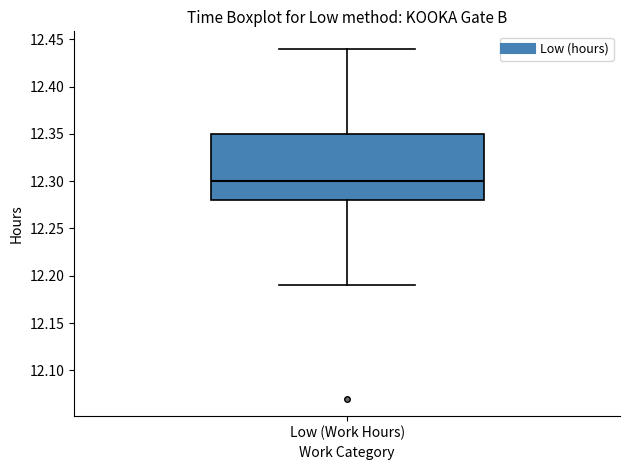

Transcribe this box plot: give where the median line is, the range the box spans, and where the two whiskers end, as read against the y-axis. The values are not printed on the chart, so give them approximately, as read against the axis.

median 12.30, box 12.28 to 12.35, whiskers 12.19 to 12.44